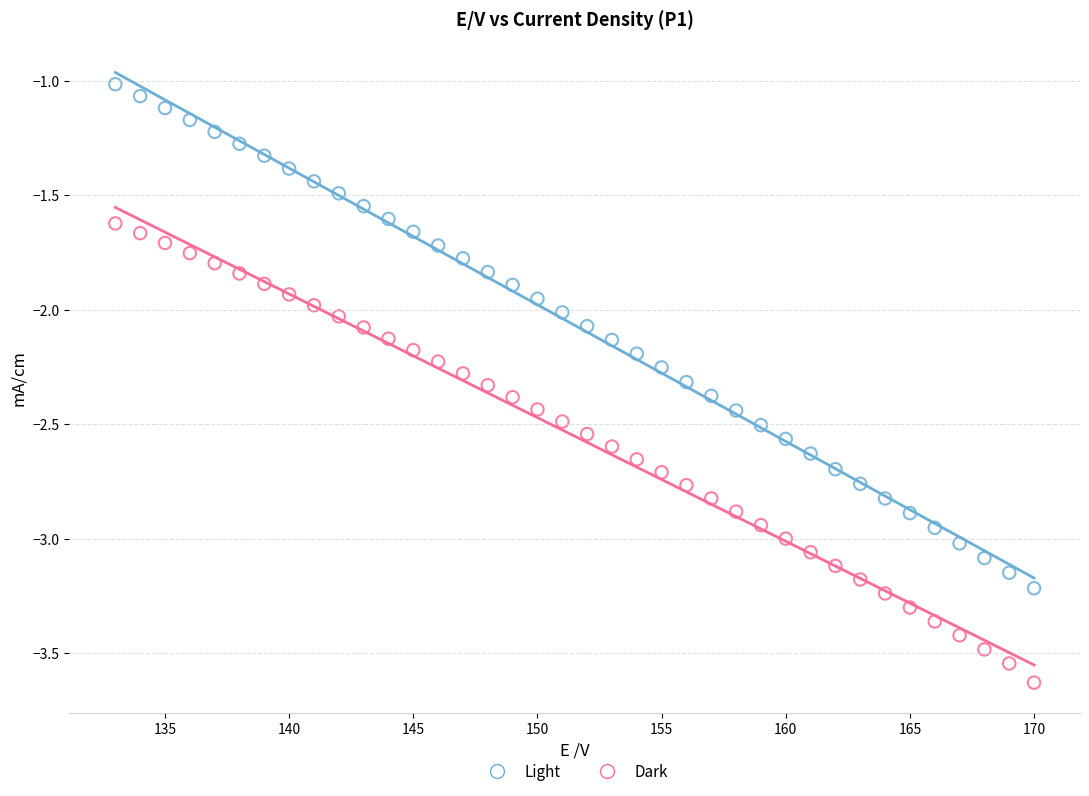

Which series reaches the minimum Y coordinate?

Dark